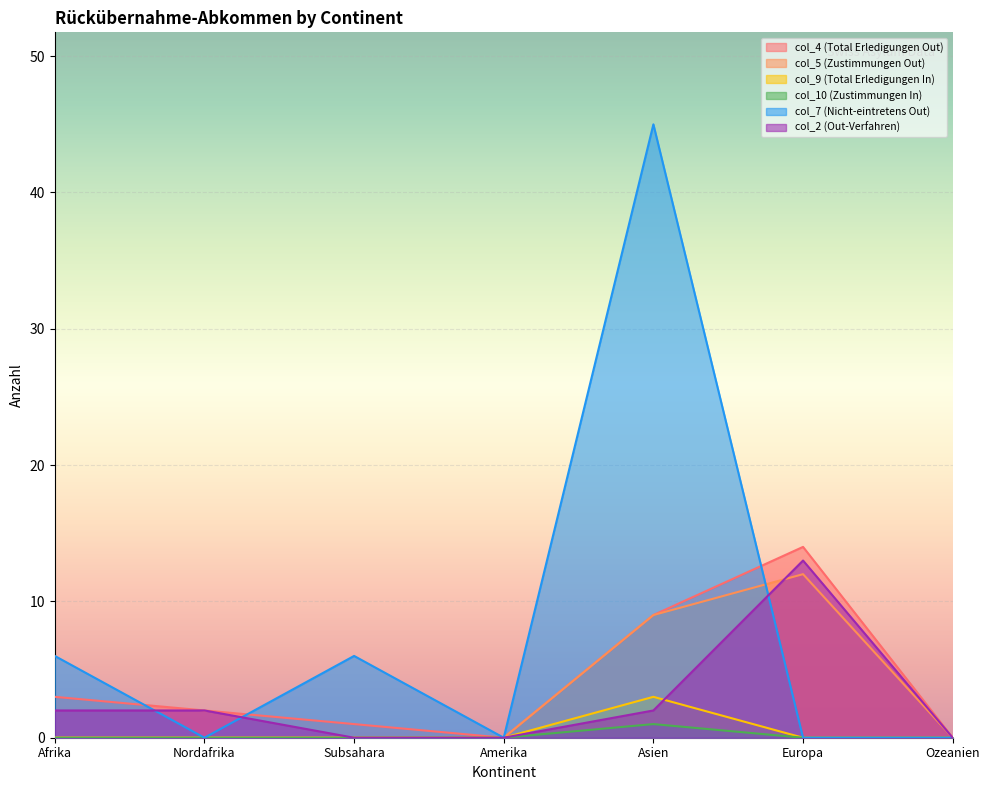

Reading left to right, extract all data points from this chart.

col_4 (Total Erledigungen Out): Afrika=3	Nordafrika=2	Subsahara=1	Amerika=0	Asien=9	Europa=14	Ozeanien=0
col_5 (Zustimmungen Out): Afrika=0	Nordafrika=0	Subsahara=0	Amerika=0	Asien=9	Europa=12	Ozeanien=0
col_9 (Total Erledigungen In): Afrika=0	Nordafrika=0	Subsahara=0	Amerika=0	Asien=3	Europa=0	Ozeanien=0
col_10 (Zustimmungen In): Afrika=0	Nordafrika=0	Subsahara=0	Amerika=0	Asien=1	Europa=0	Ozeanien=0
col_7 (Nicht-eintretens Out): Afrika=6	Nordafrika=0	Subsahara=6	Amerika=0	Asien=45	Europa=0	Ozeanien=0
col_2 (Out-Verfahren): Afrika=2	Nordafrika=2	Subsahara=0	Amerika=0	Asien=2	Europa=13	Ozeanien=0